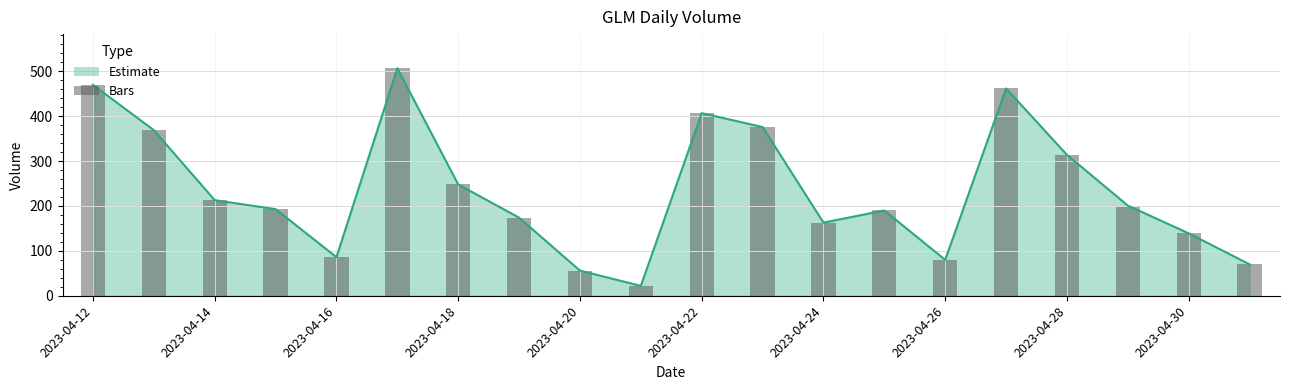

What is the difference between the maximum and minimum values?

485